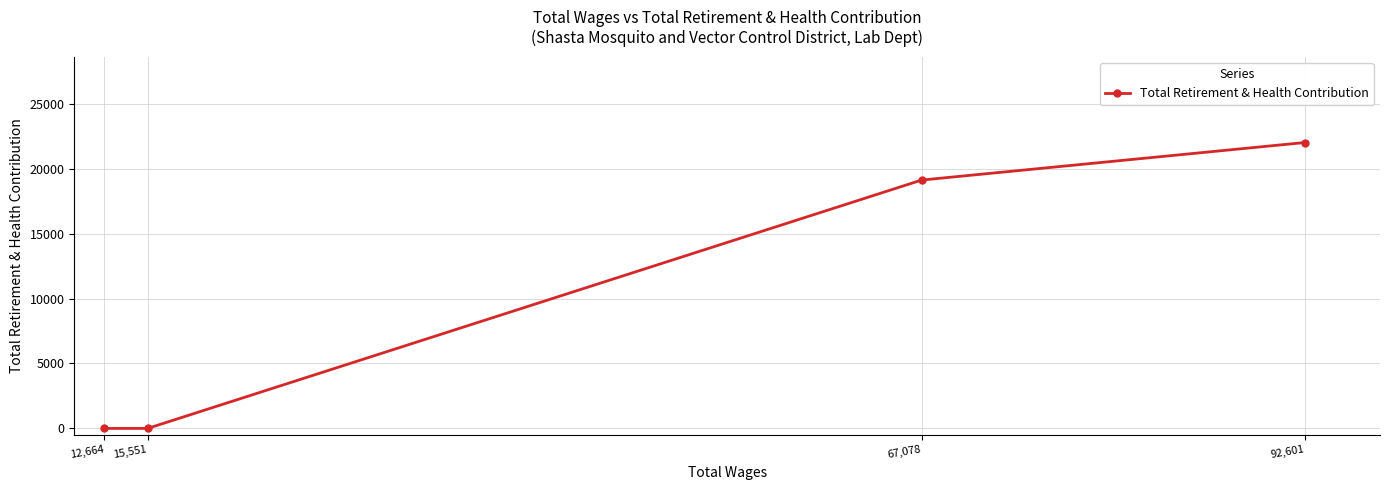

Does the chart have visible grid lines?

Yes